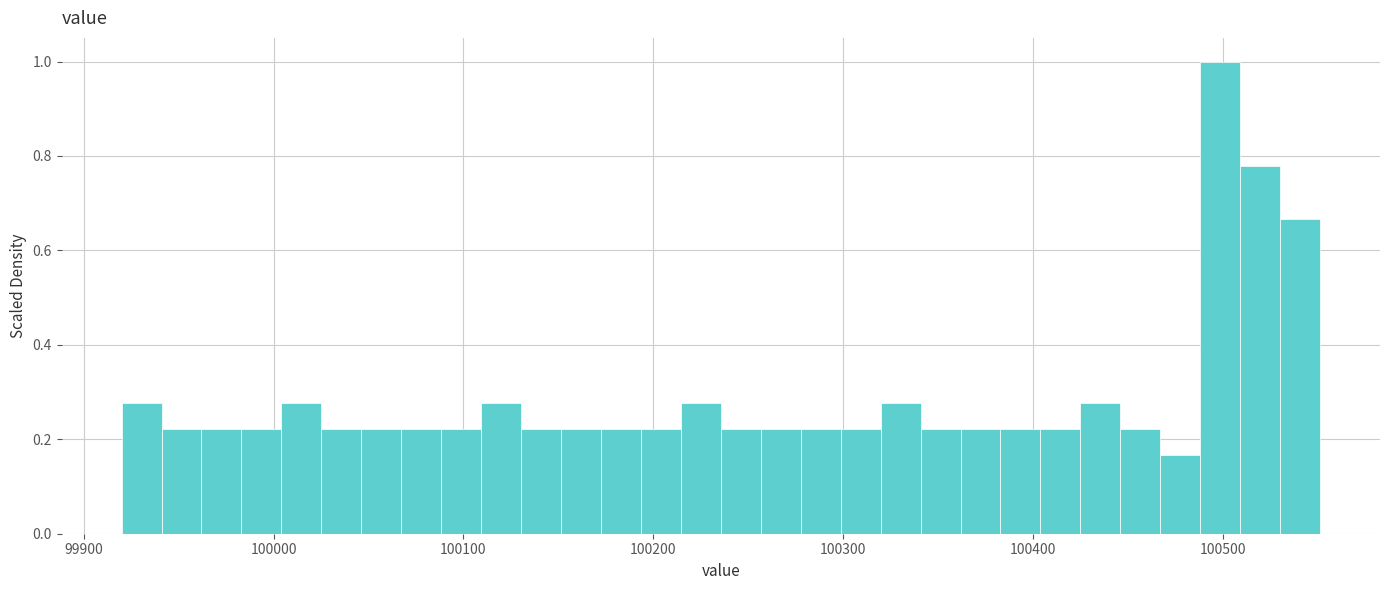

Read against the x-axis, roughly where is the centre of the tallest bar?

100500